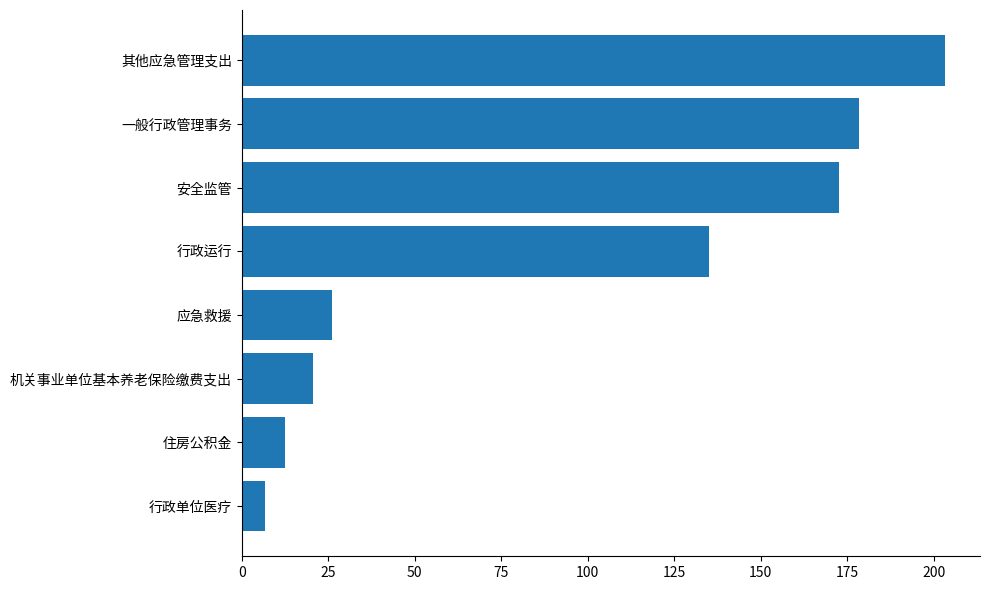

List the labels in order of value, largest first.

其他应急管理支出, 一般行政管理事务, 安全监管, 行政运行, 应急救援, 机关事业单位基本养老保险缴费支出, 住房公积金, 行政单位医疗